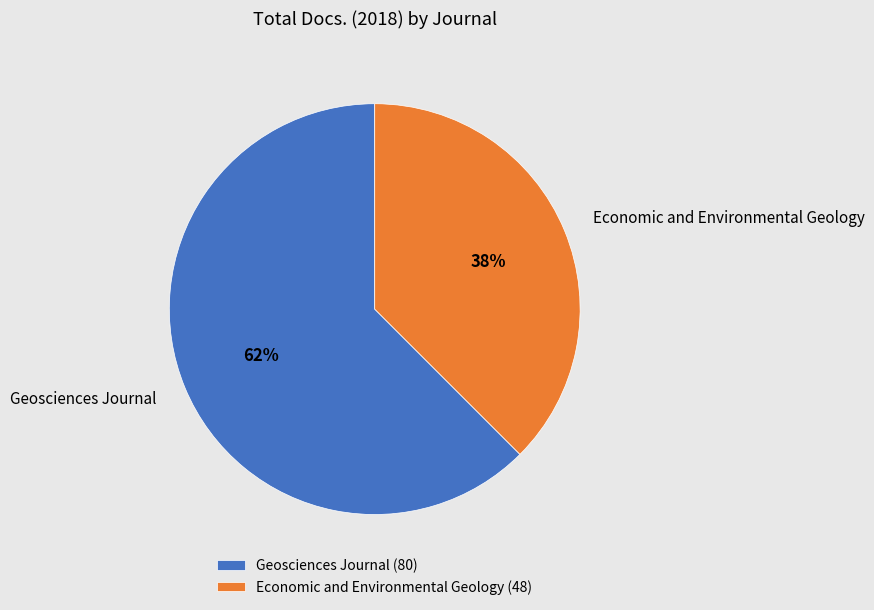

Which category accounts for the majority?

Geosciences Journal